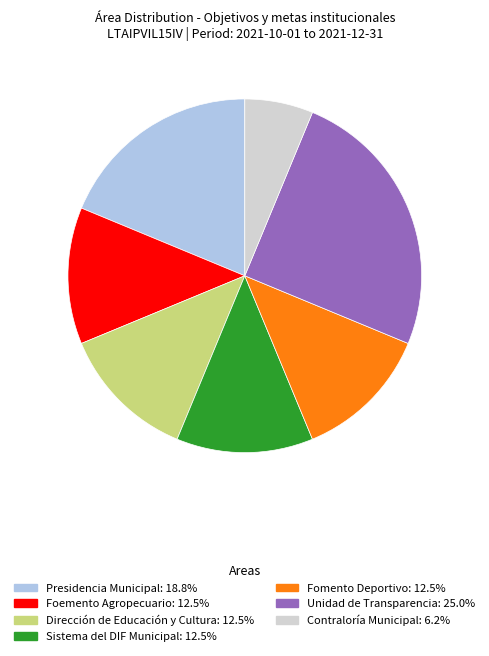

Is there any slice that represents more than half of the pie?

No